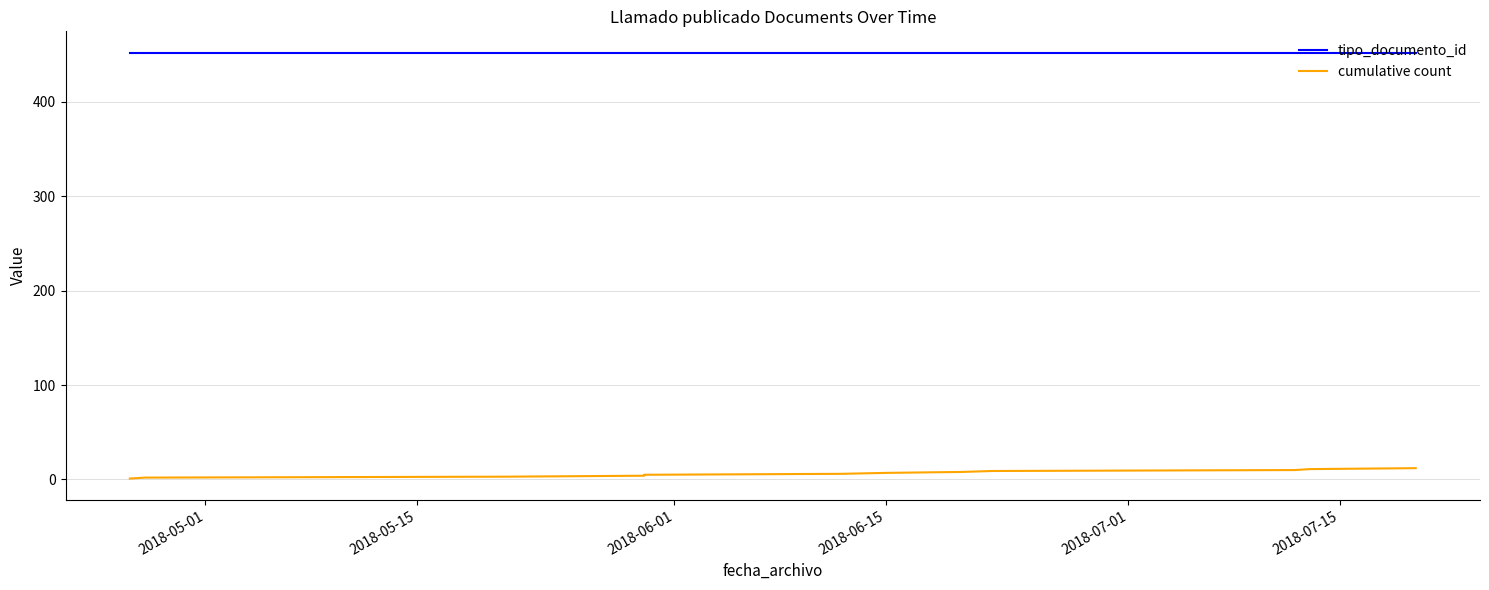

What is the smallest value displayed?

1